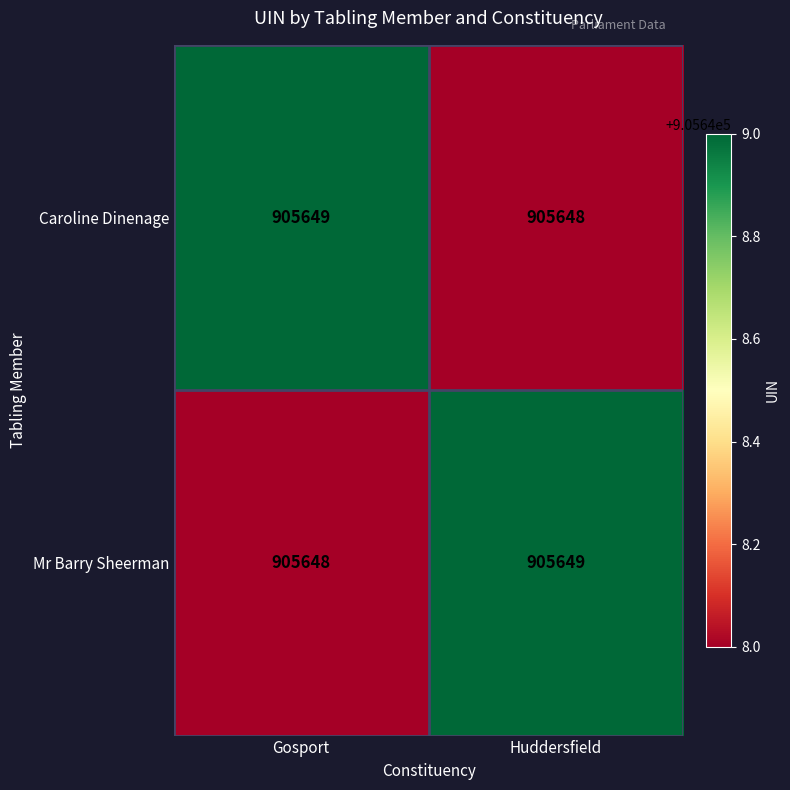

What is the maximum value shown in the chart?

905649